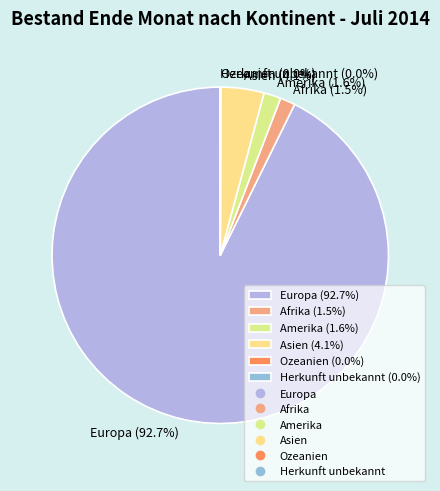

What percentage do Afrika (1.5%) and Asien (4.1%) together represent?

5.6%